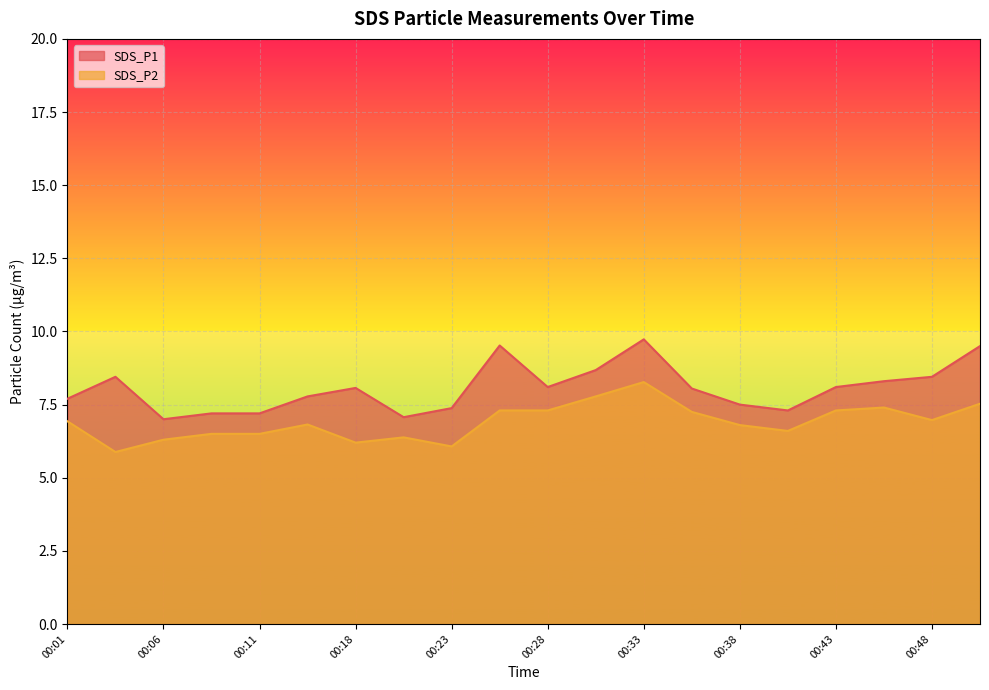

The SDS_P1 series shows 11.2 at 00:28. True or false?

False